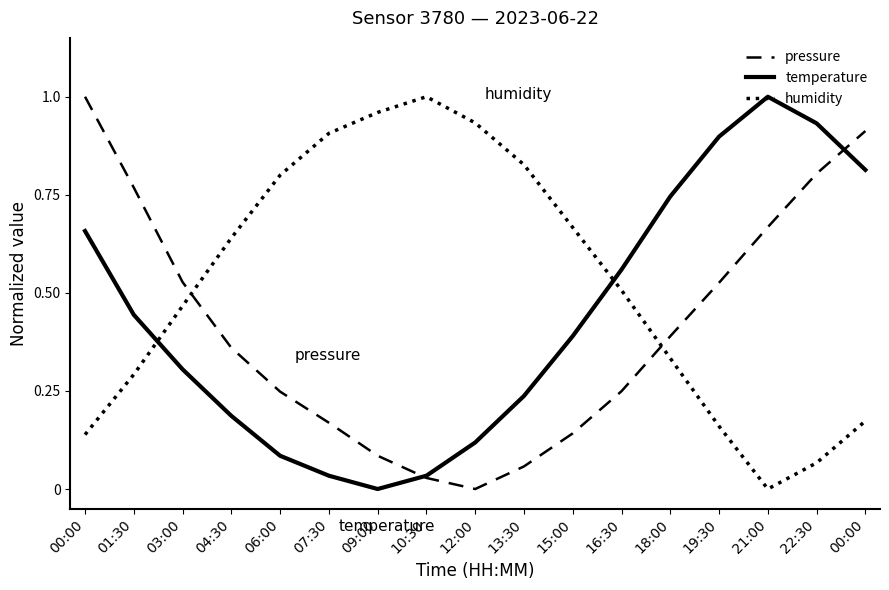

True or false: temperature has more than 1 interior local peaks.

False